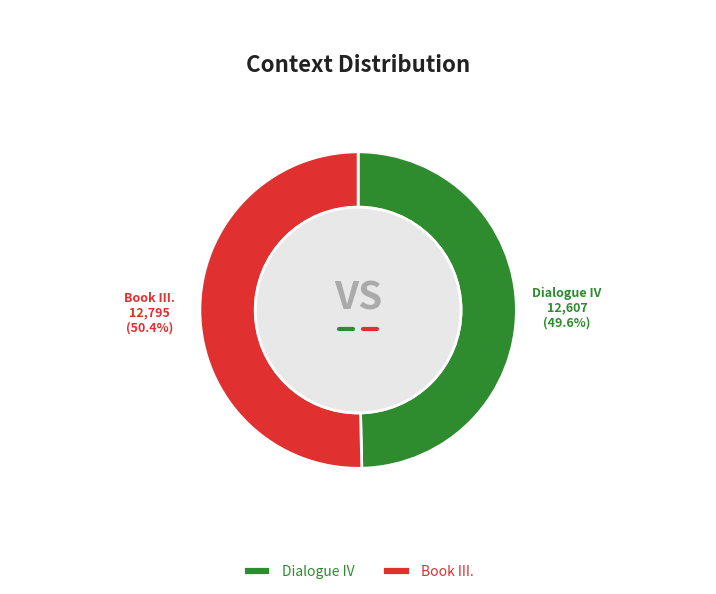

Rank the categories by value from highest to lowest.

Book III., Dialogue IV